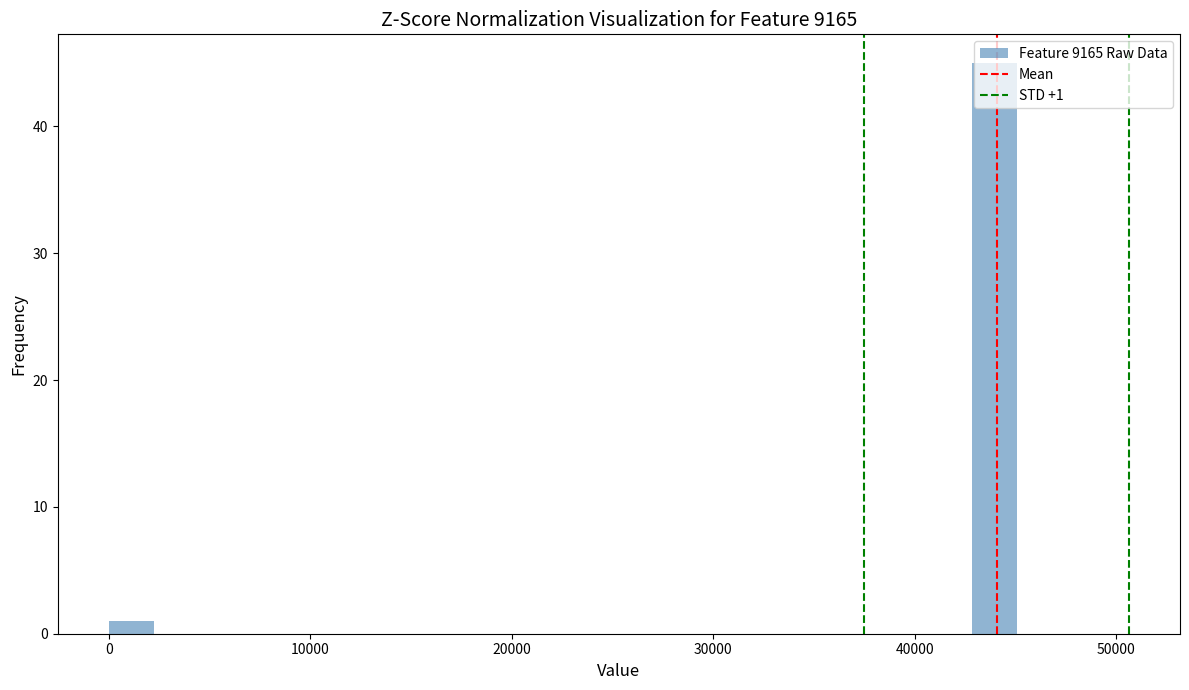

Read against the x-axis, roughly where is the centre of the tallest bar?

44000